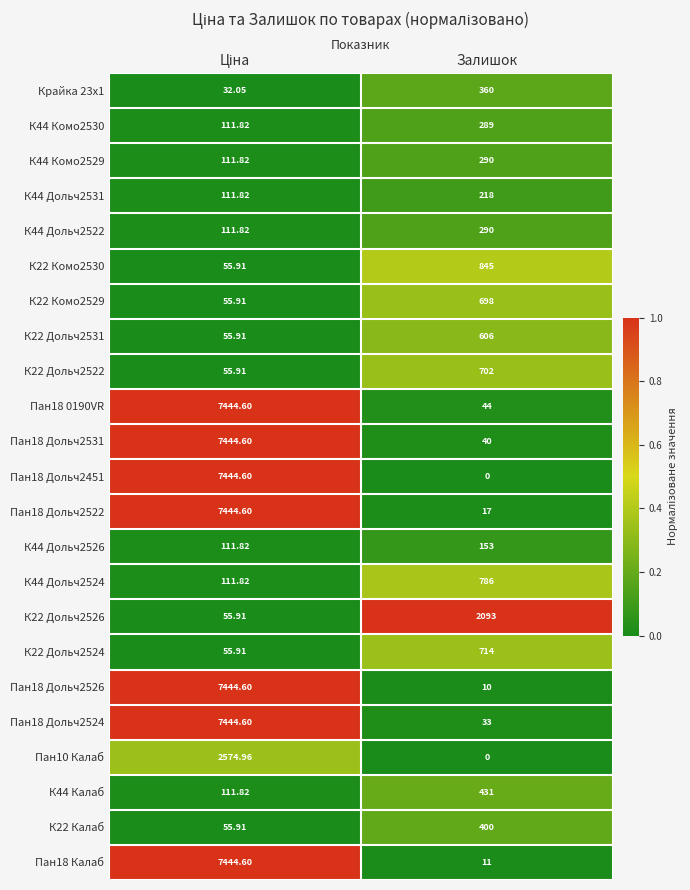

Is the value of К44 Комо2530 at Залишок greater than the value of К44 Дольч2531 at Залишок?

Yes